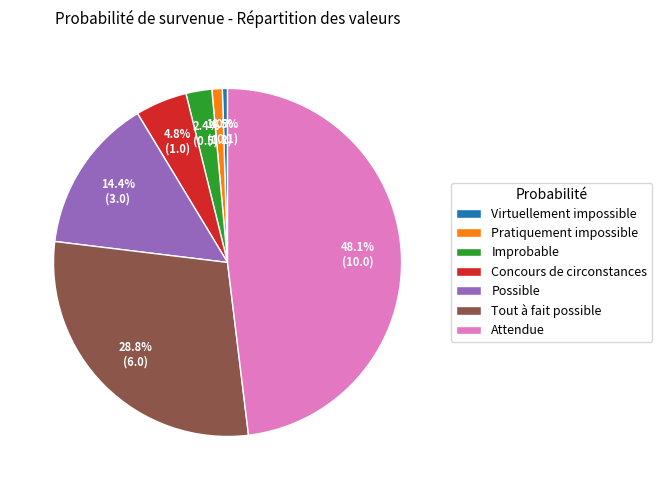

Which has a higher value, Virtuellement impossible or Concours de circonstances?

Concours de circonstances